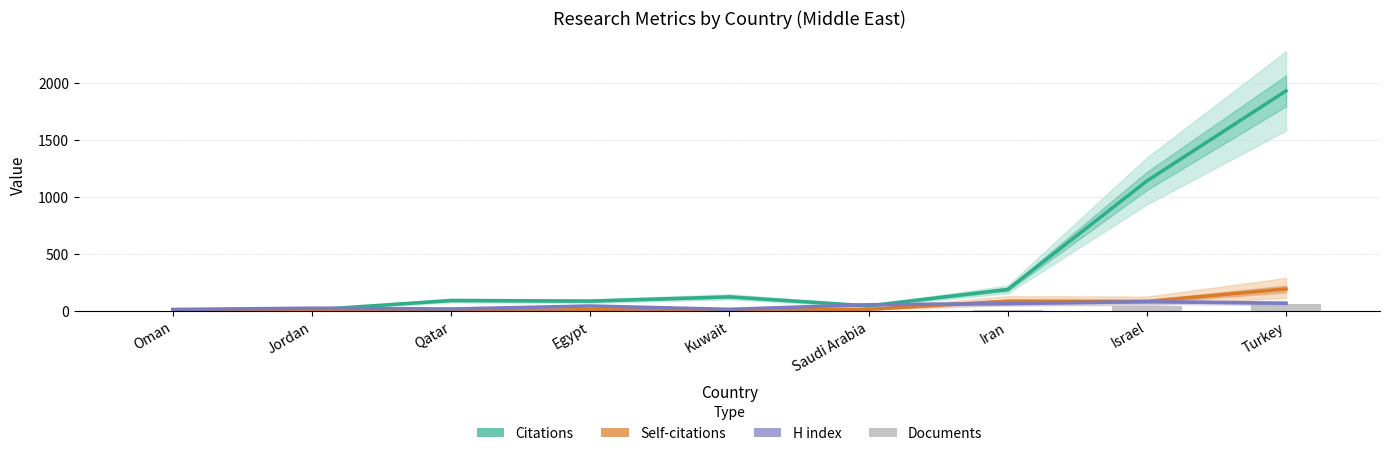

What is the total value across all series at Qatar?

114